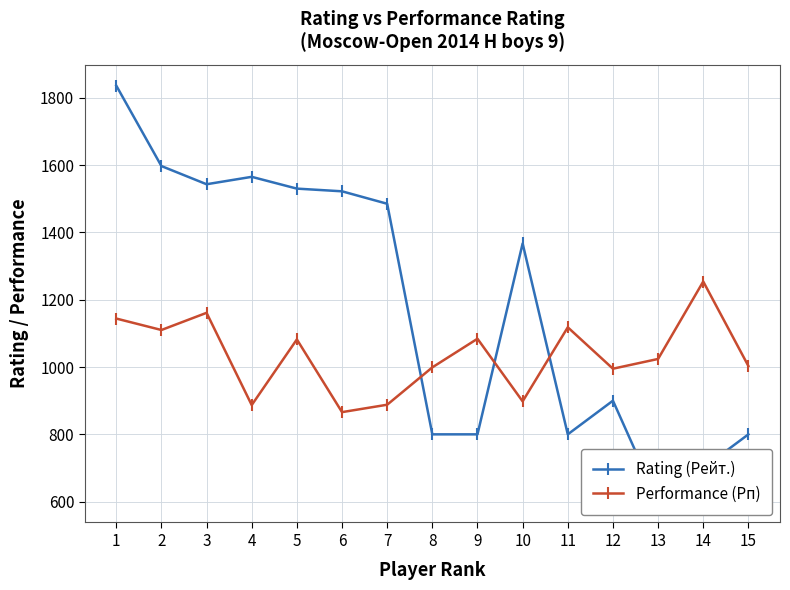

Is this an area chart (filled region under the line)?

No